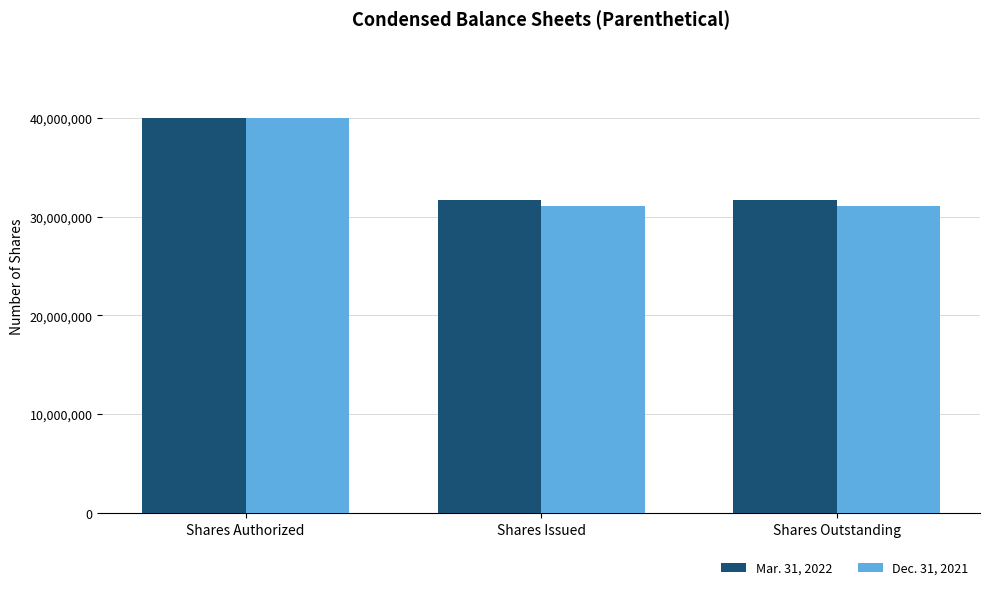

What is the label of the 3rd bar from the left?

Shares Outstanding